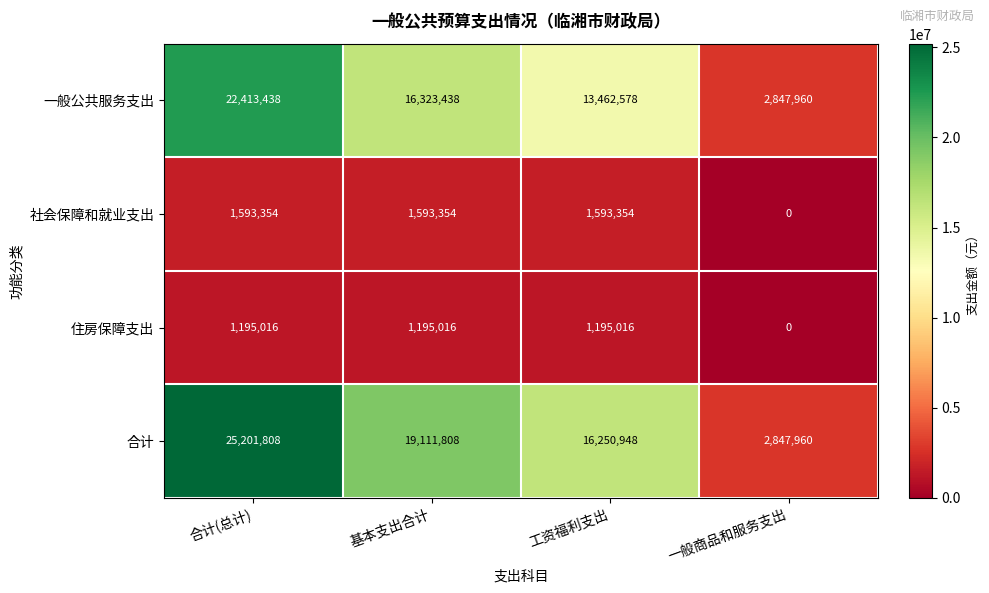

Which series has the largest total across all categories?

合计